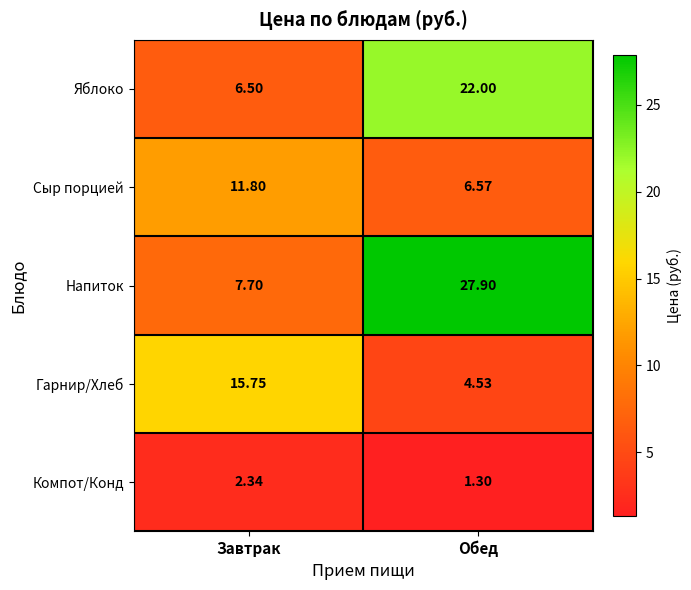

At which category does the chart reach its peak across all series?

Обед